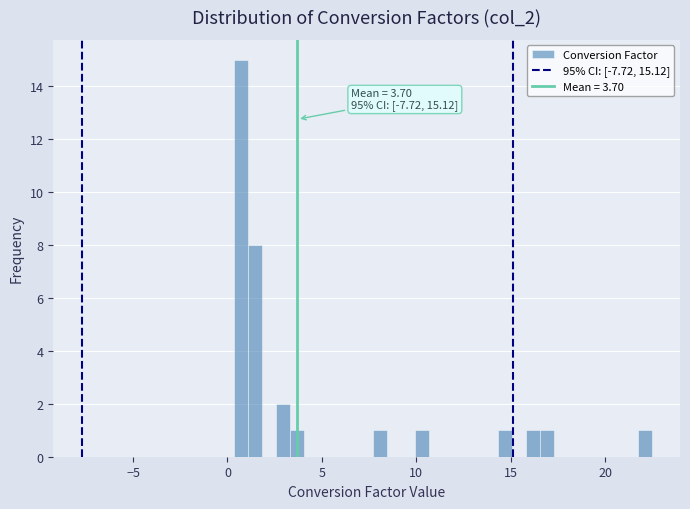

Read against the x-axis, roughly where is the centre of the tallest bar?

0.5